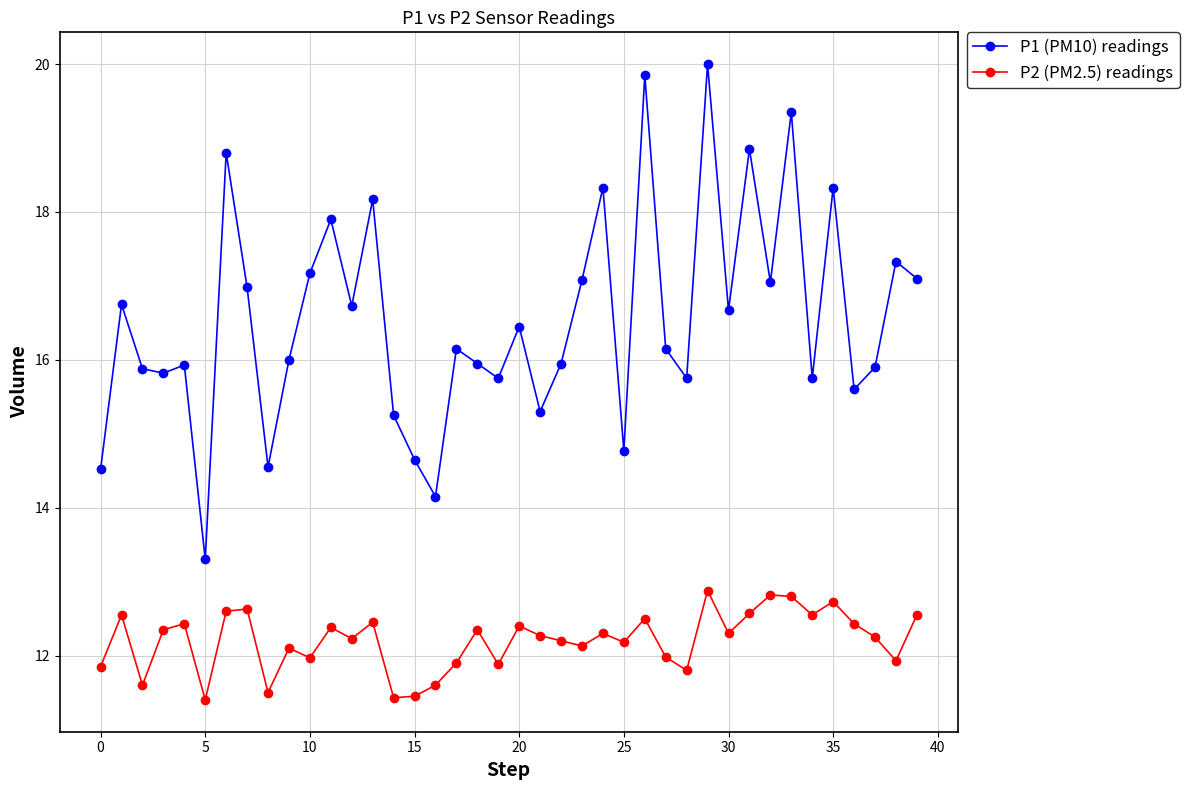

True or false: P1 (PM10) readings has more than 1 points higher than both neighbors.

True